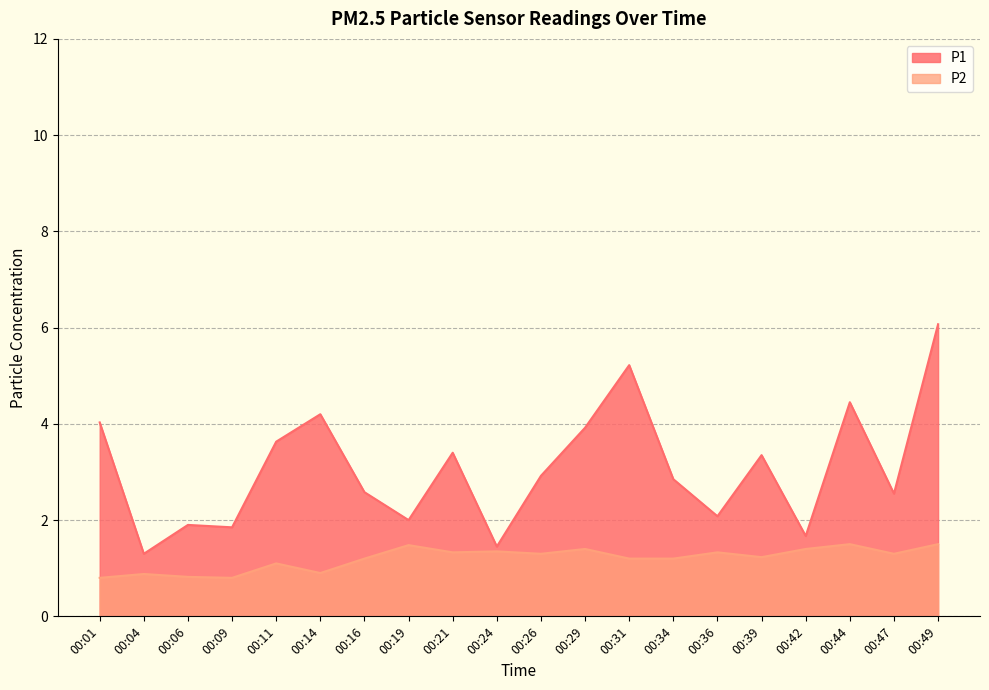

True or false: P1 and P2 intersect in this chart.

False